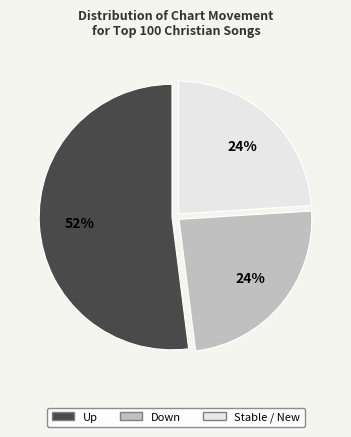

Is there a majority slice in this chart?

Yes